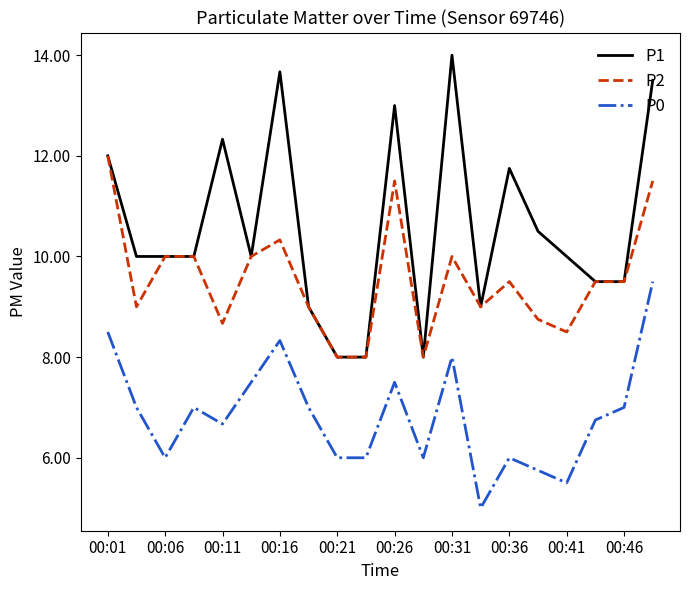

Which series has the largest total across all categories?

P1